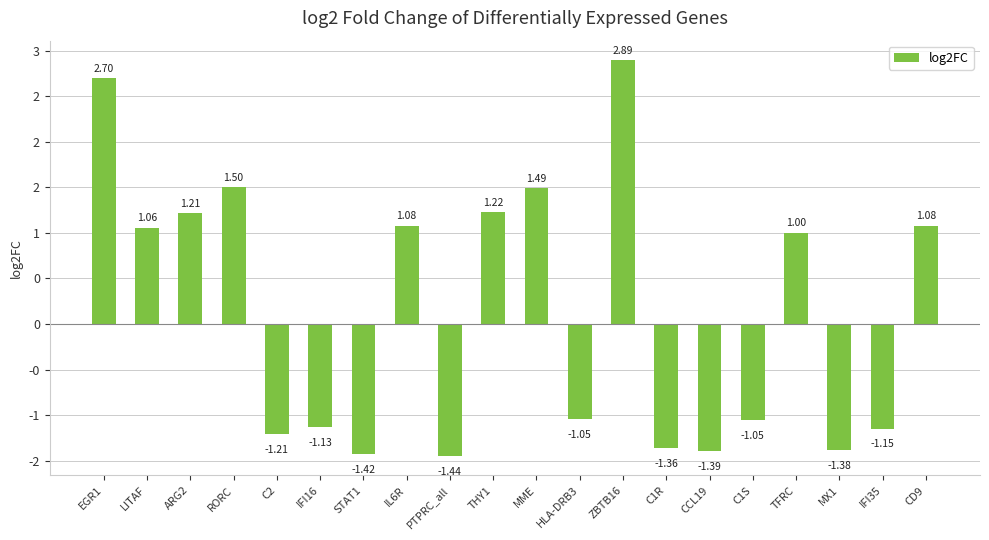

Are the bars horizontal?

No